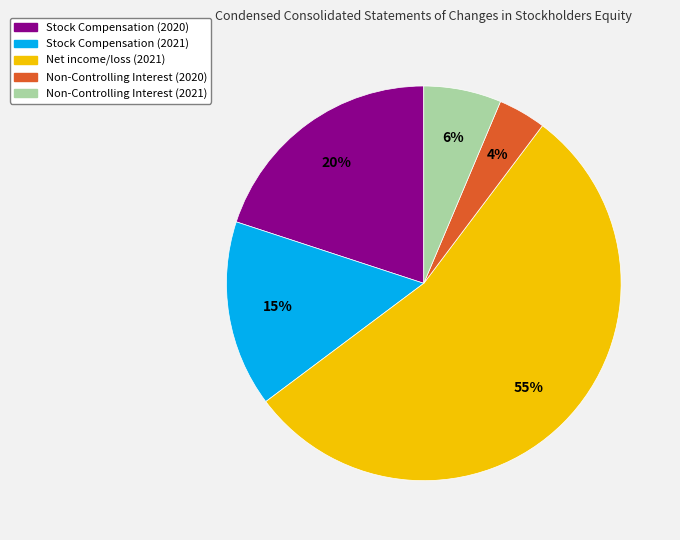

How many slices are in this pie chart?

5